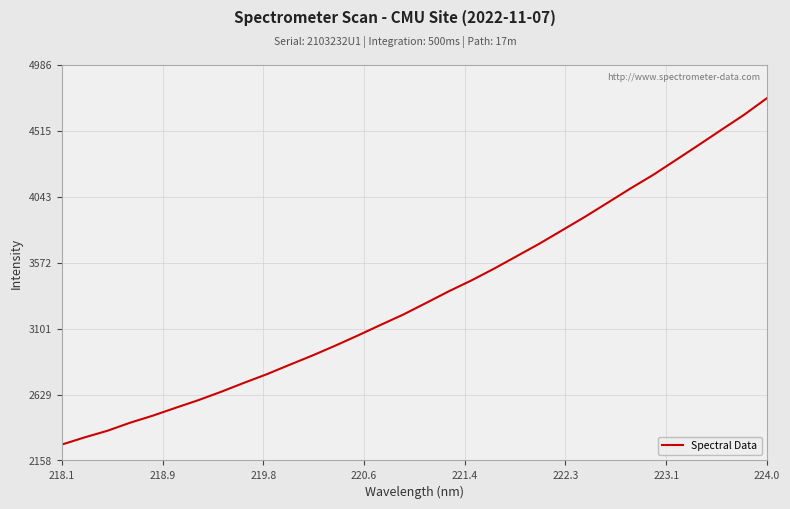

What is the smallest value displayed?

2271.7